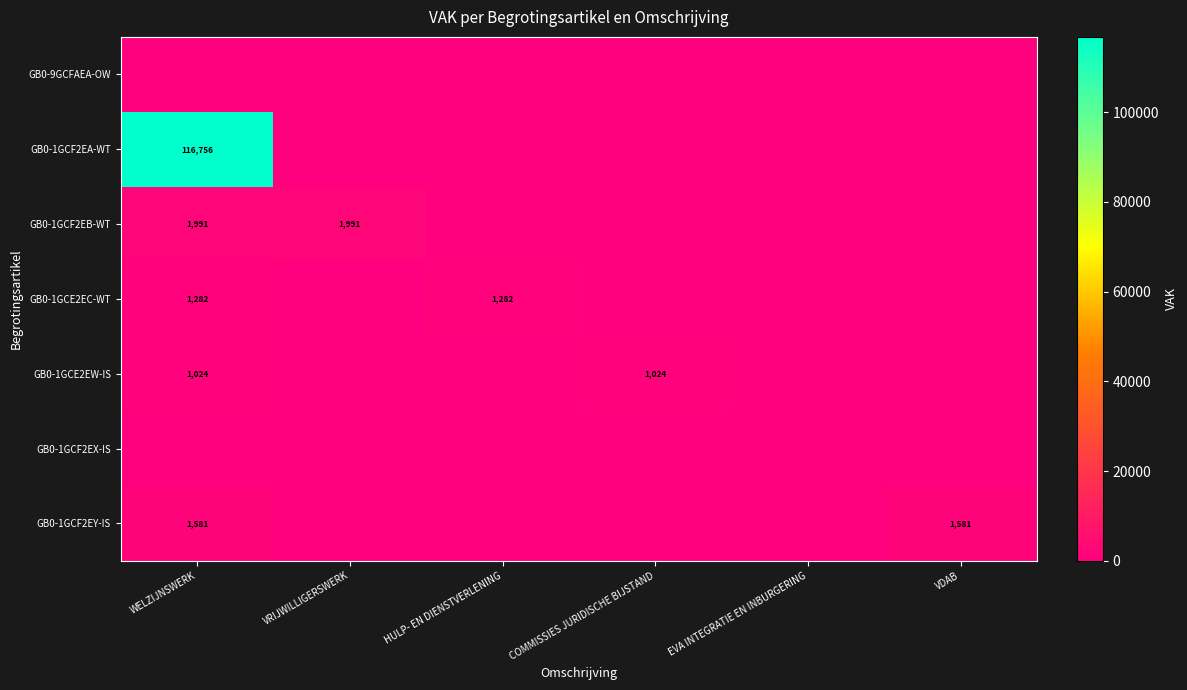

Rank the series by their maximum value, from highest to lowest.

GB0-1GCF2EA-WT, GB0-1GCF2EB-WT, GB0-1GCF2EY-IS, GB0-1GCE2EC-WT, GB0-1GCE2EW-IS, GB0-9GCFAEA-OW, GB0-1GCF2EX-IS